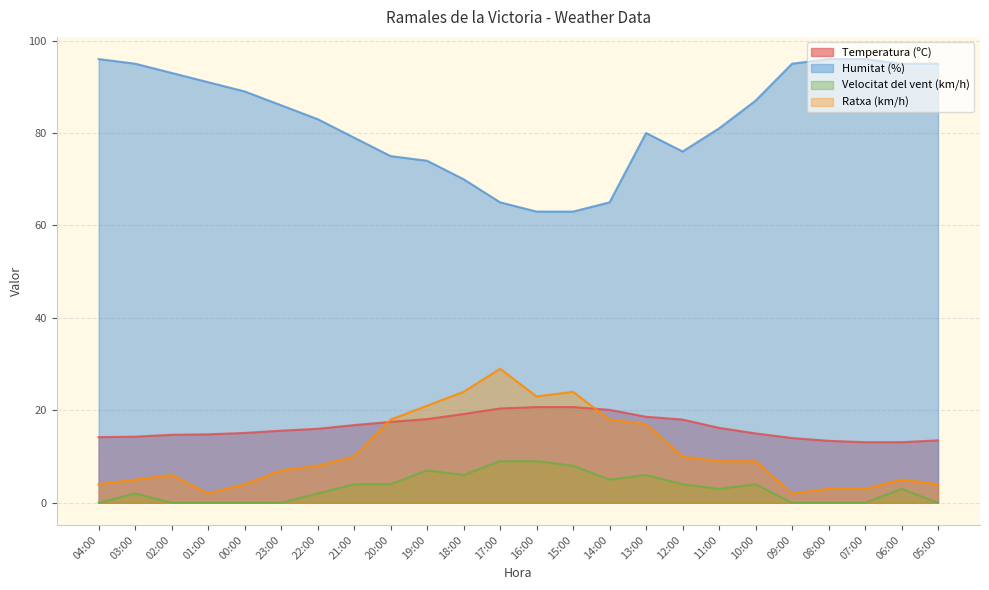

True or false: Ratxa (km/h) and Humitat (%) cross at least once.

False